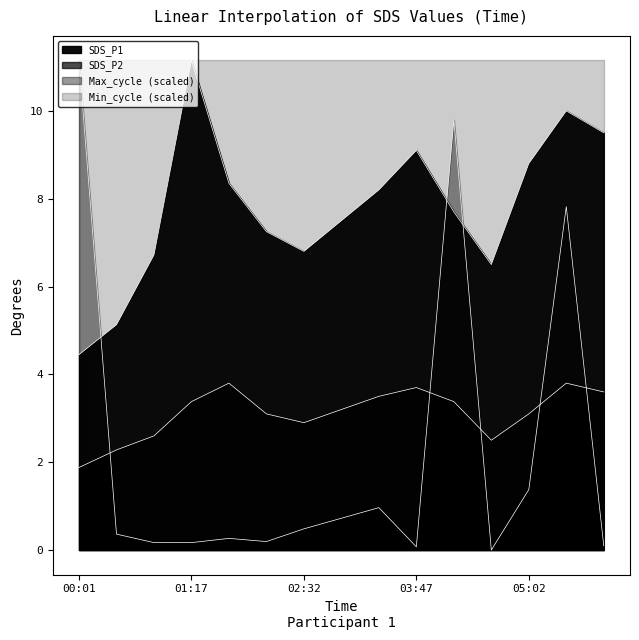

True or false: SDS_P1 has a value of 5.1 at 00:27.

True